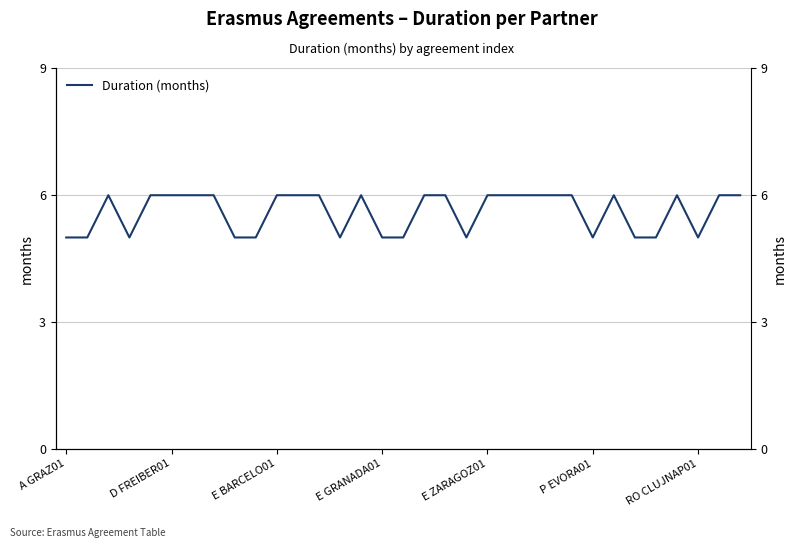

How many interior local valleys (lower than both neighbors) does the data have?

5